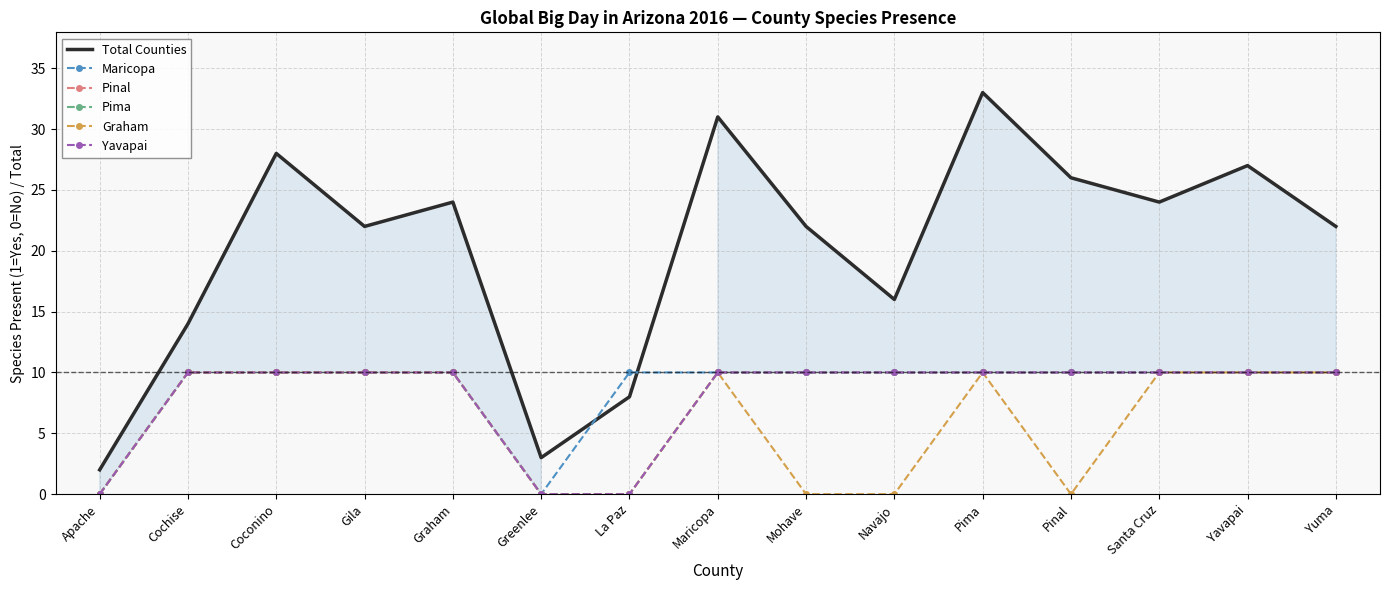

Between Mohave and Santa Cruz, which is larger?

Santa Cruz